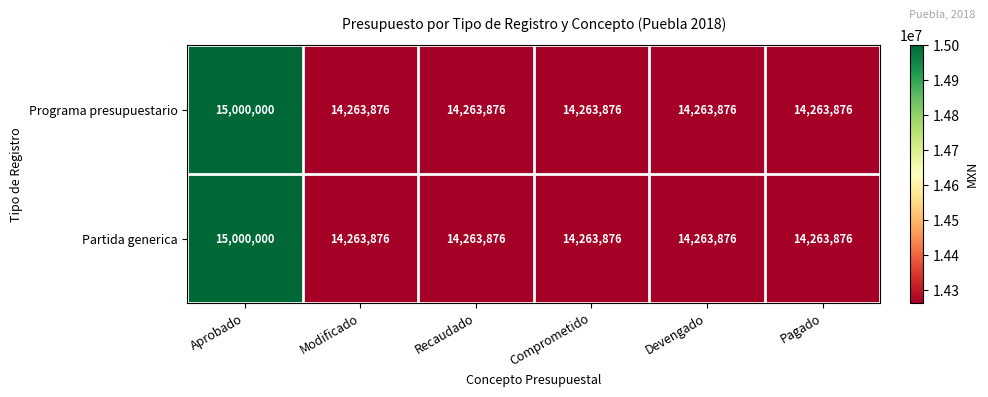

The Programa presupuestario series shows 14263876 at Recaudado. True or false?

True